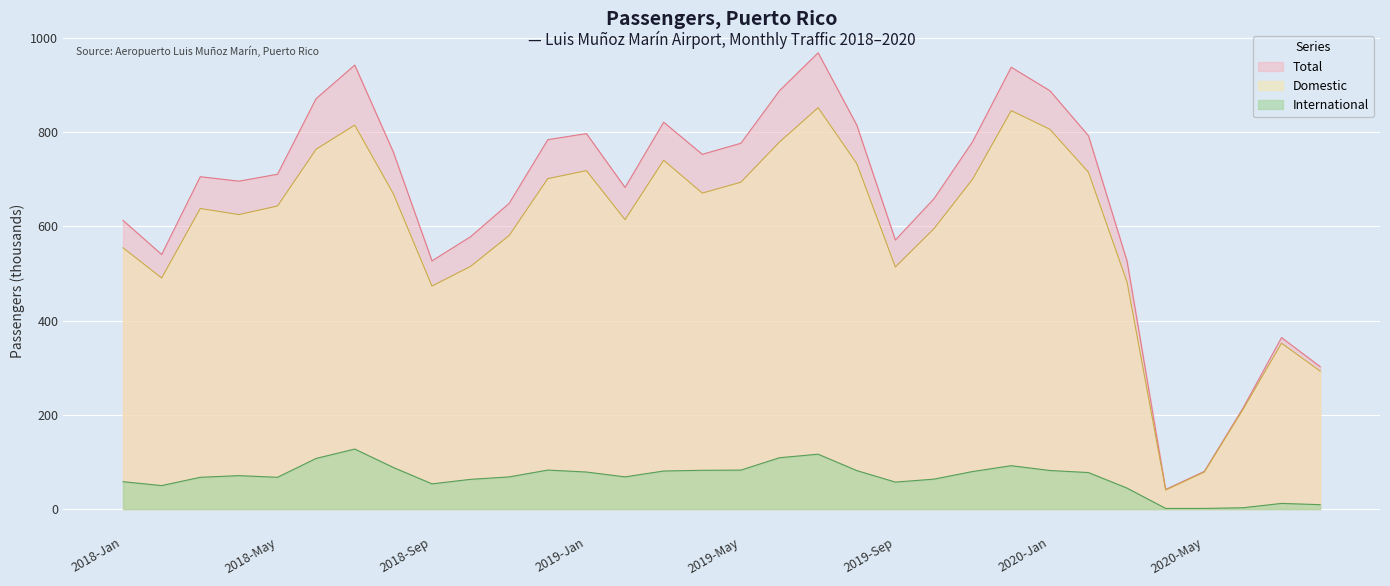

At 2020-Jul, list the series in order from largest to smallest.

Total, Domestic, International